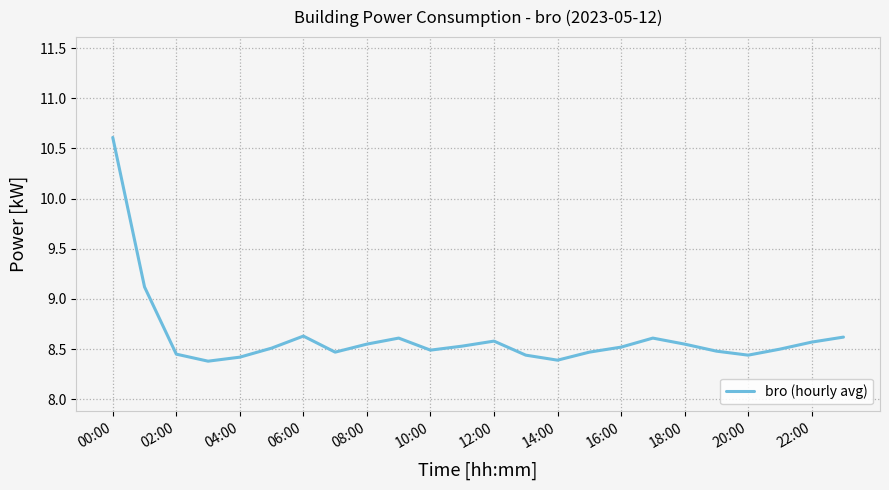

What is the maximum value shown in the chart?

10.6